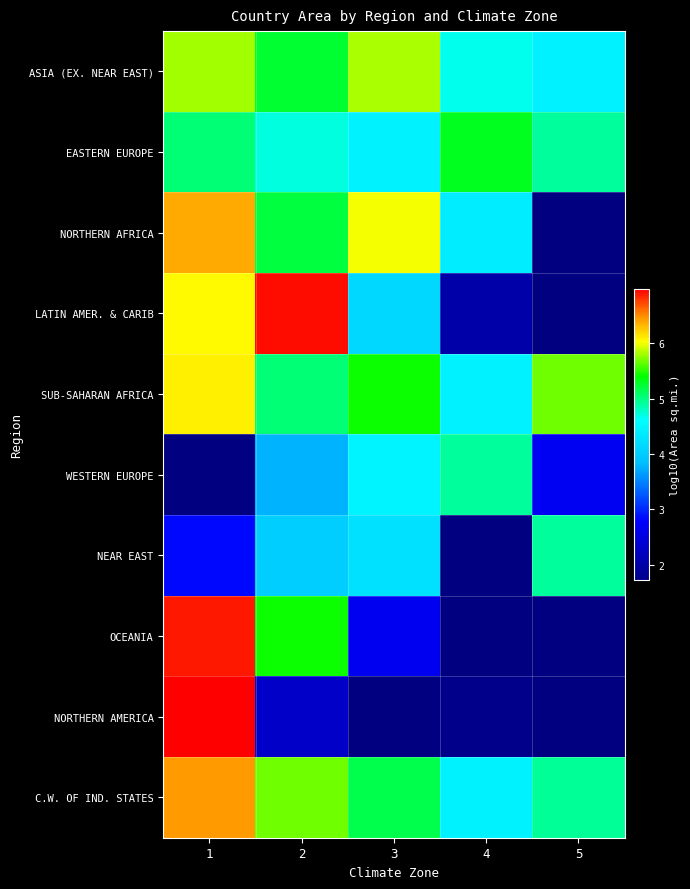

Which category has the lowest value in the WESTERN EUROPE series?

1